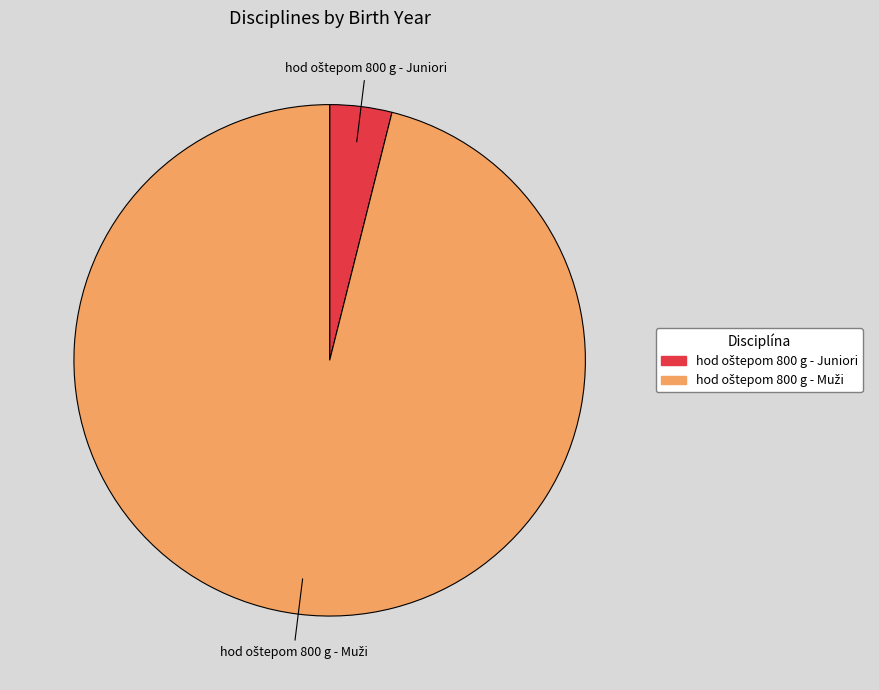

Which has a higher value, hod oštepom 800 g - Muži or hod oštepom 800 g - Juniori?

hod oštepom 800 g - Muži